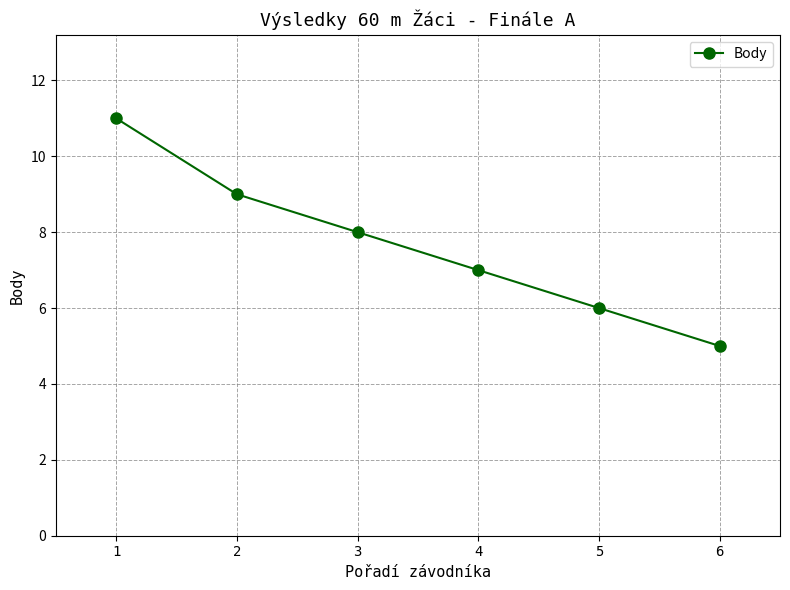

Reading left to right, transcribe all the data shown in this chart.

11	9	8	7	6	5